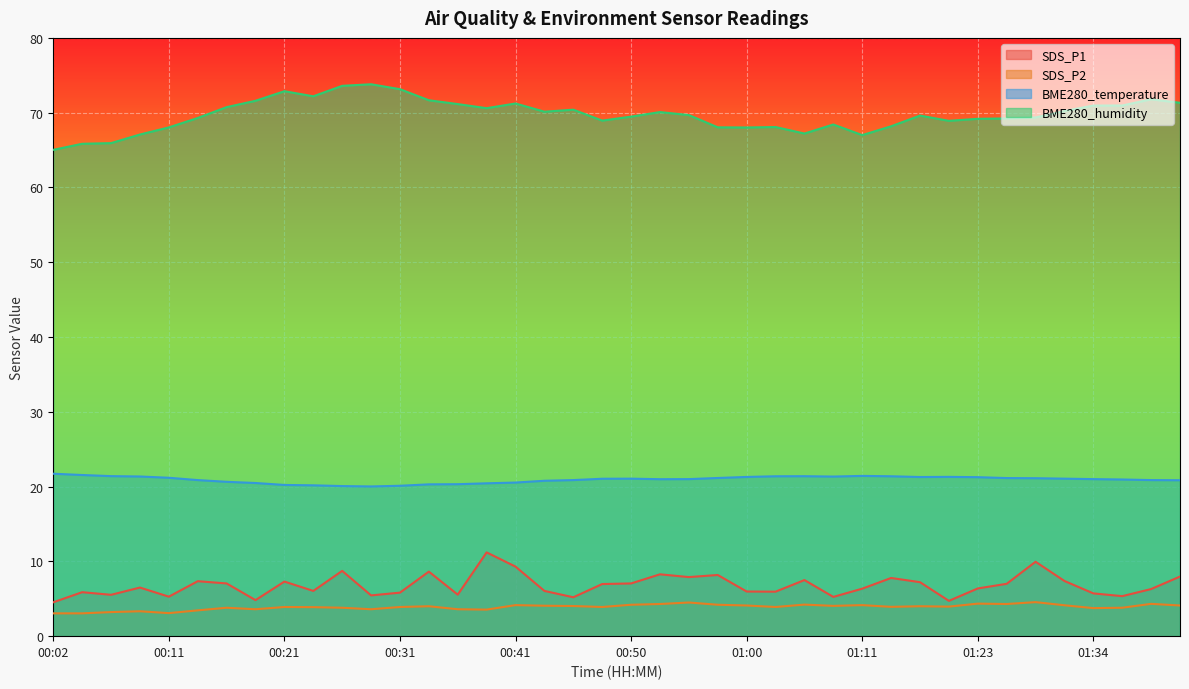

How many interior local valleys does the SDS_P2 series have?

11